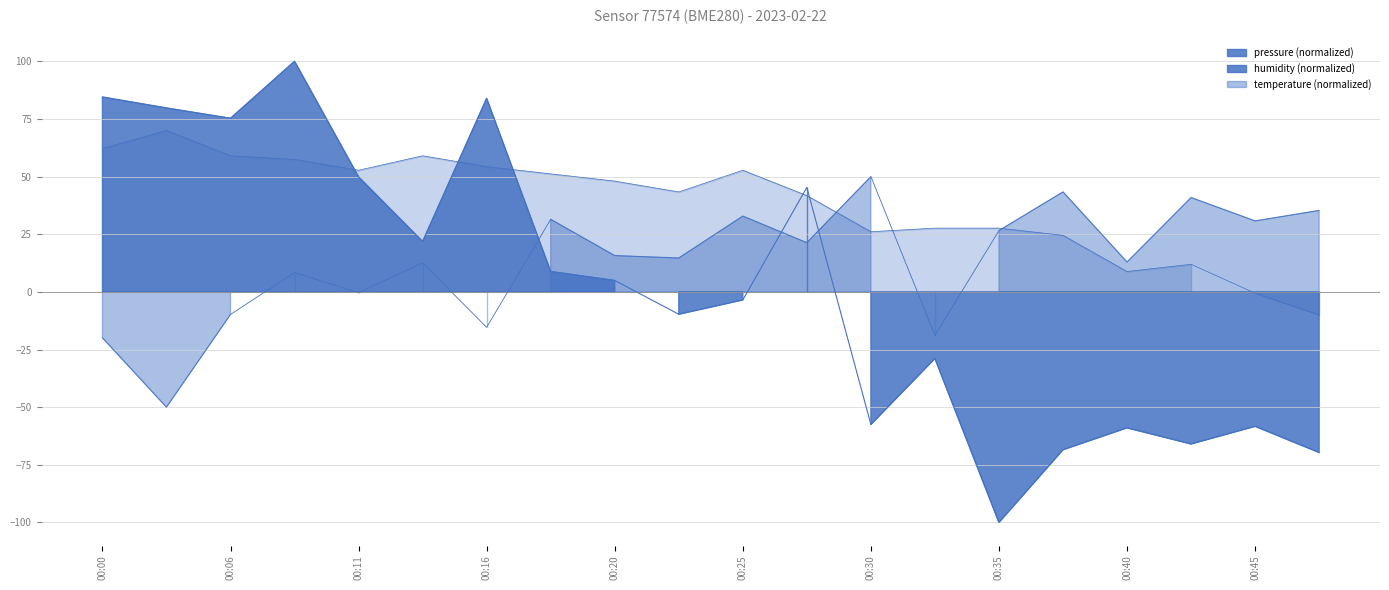

Rank the categories by value from highest to lowest.

00:08, 00:00, 00:16, 00:03, 00:06, 00:11, 00:28, 00:13, 00:18, 00:20, 00:25, 00:23, 00:33, 00:30, 00:45, 00:40, 00:43, 00:38, 00:47, 00:35